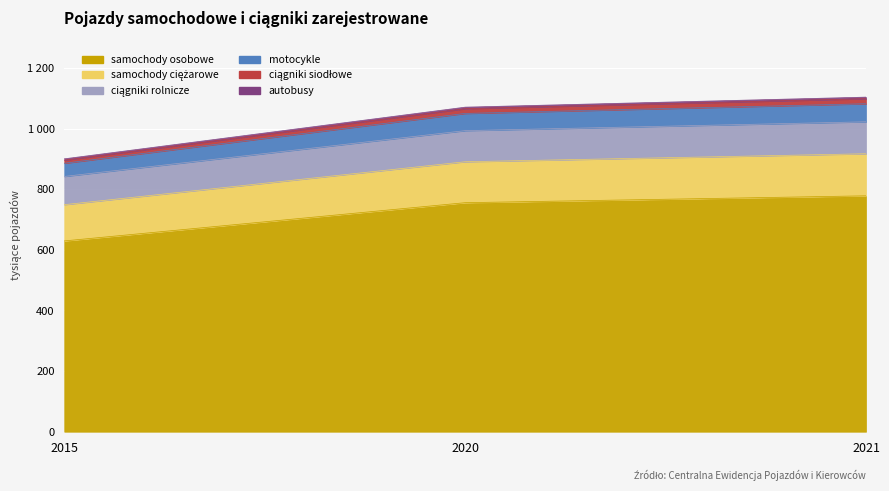

Count the number of data series in this chart.

6